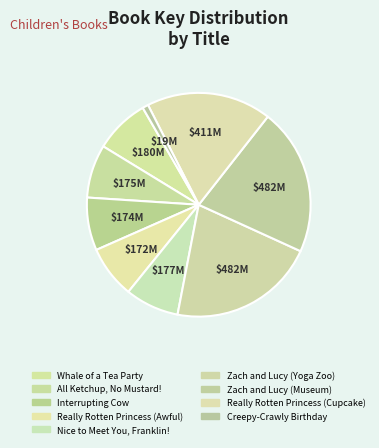

How many segments does this pie chart have?

9